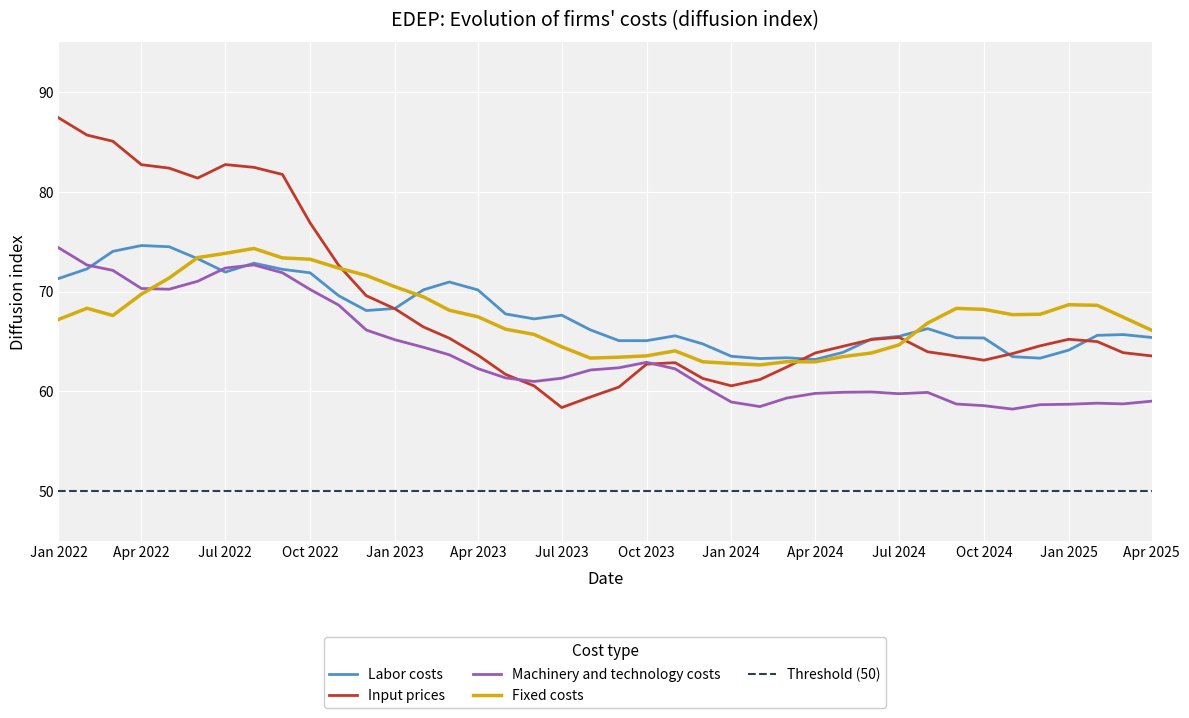

Which series has the widest spread of values?

Input prices